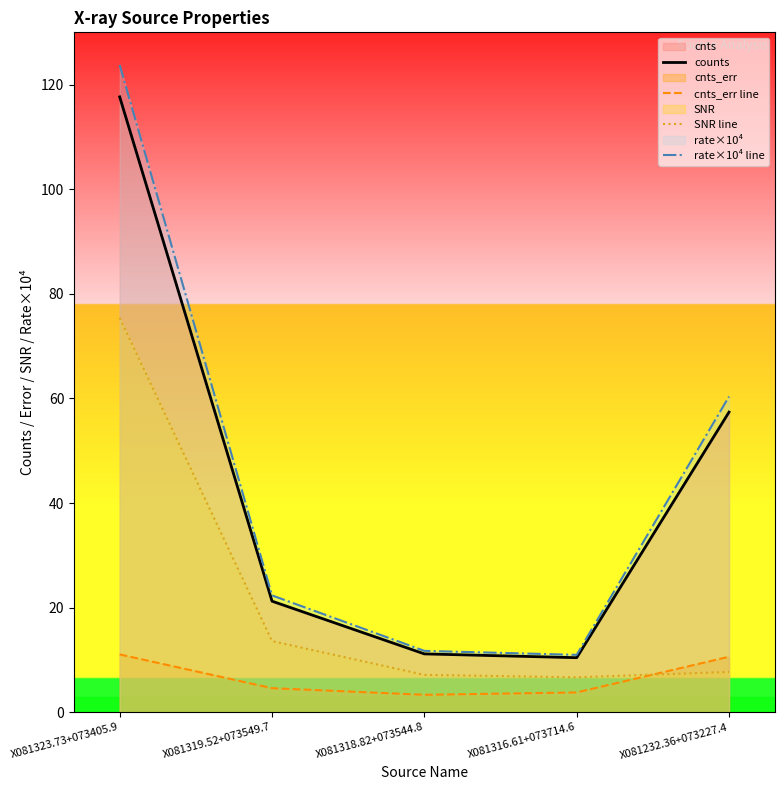

At which category does the chart reach its minimum across all series?

X081318.82+073544.8